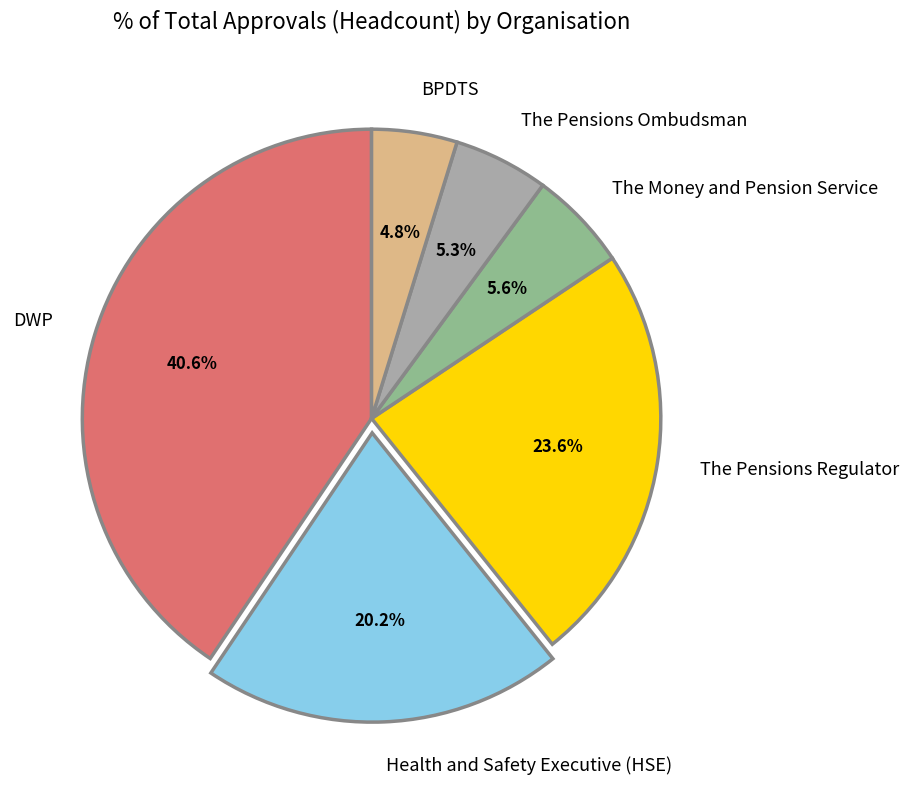

True or false: The Money and Pension Service accounts for 1% of the total.

False